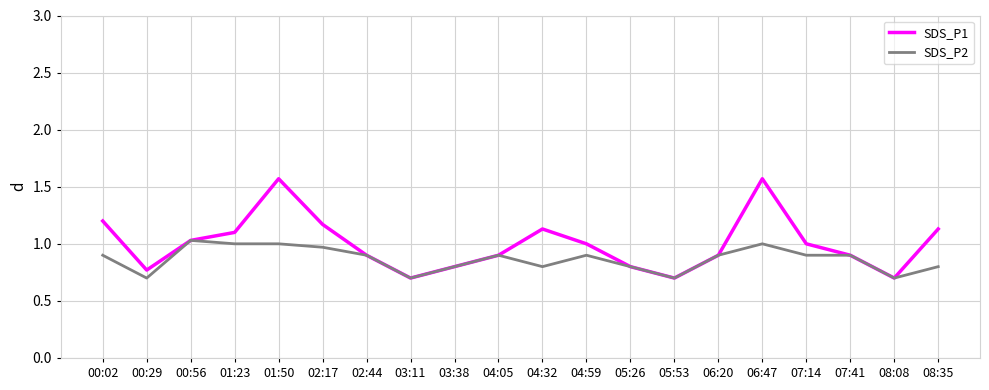

Is it true that SDS_P2 equals 0.9 at 07:41?

True